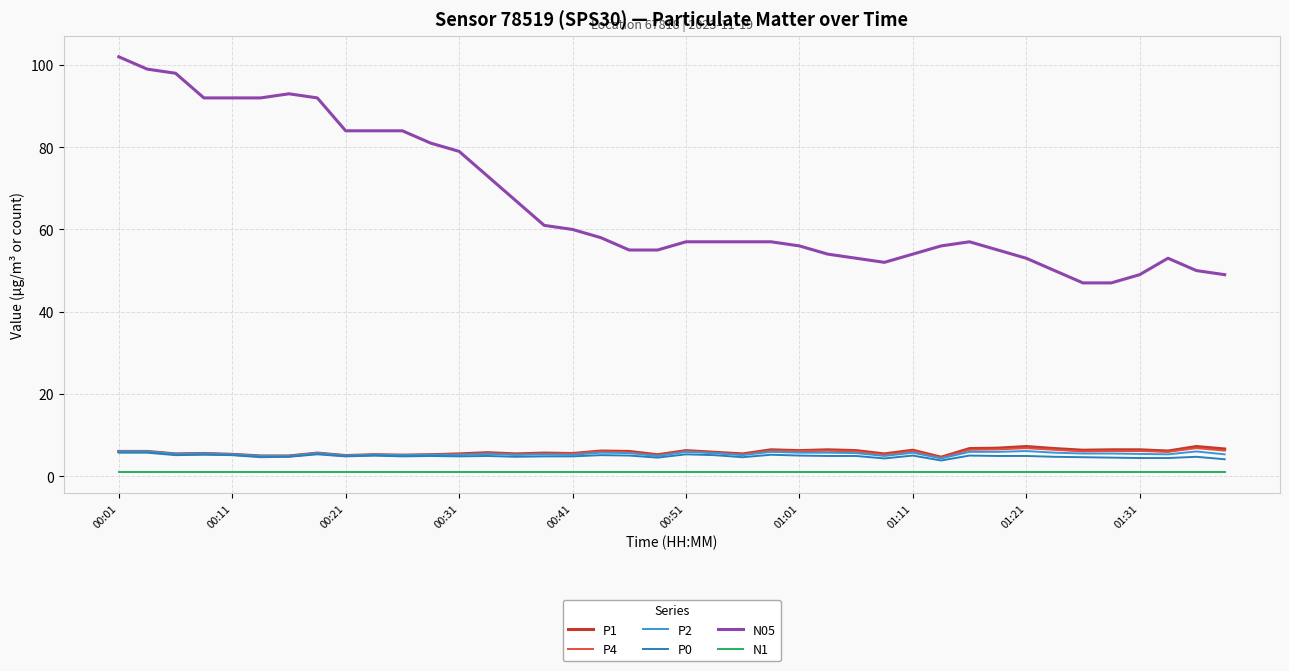

Which series has the largest total across all categories?

N05